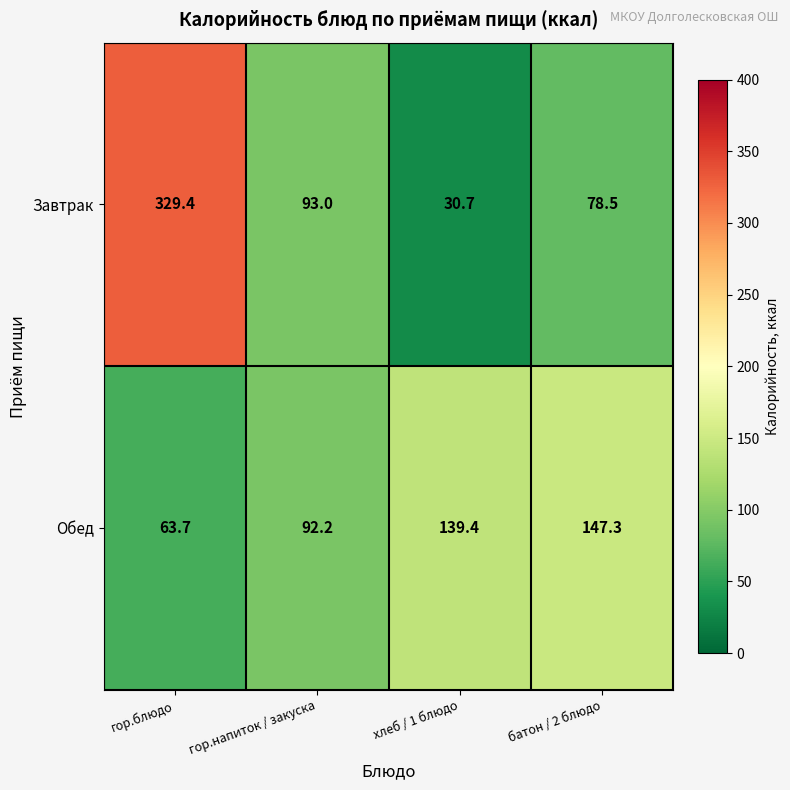

What is the difference between the Обед values at гор.блюдо and батон / 2 блюдо?

83.6